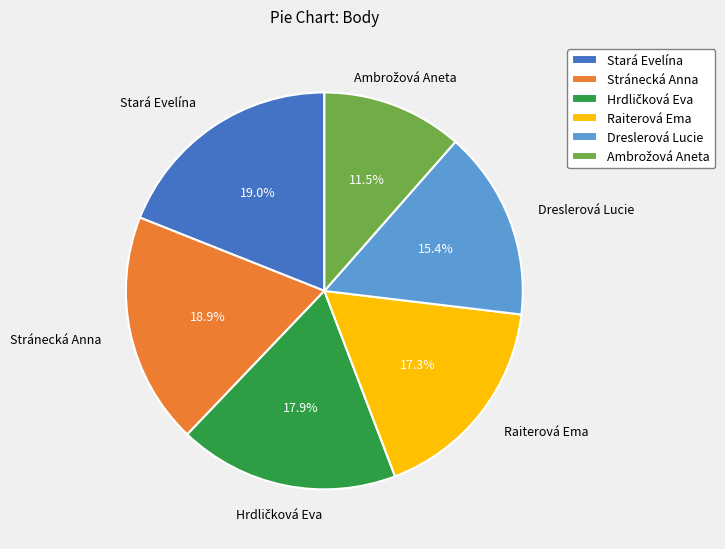

Which has a higher value, Stará Evelína or Dreslerová Lucie?

Stará Evelína